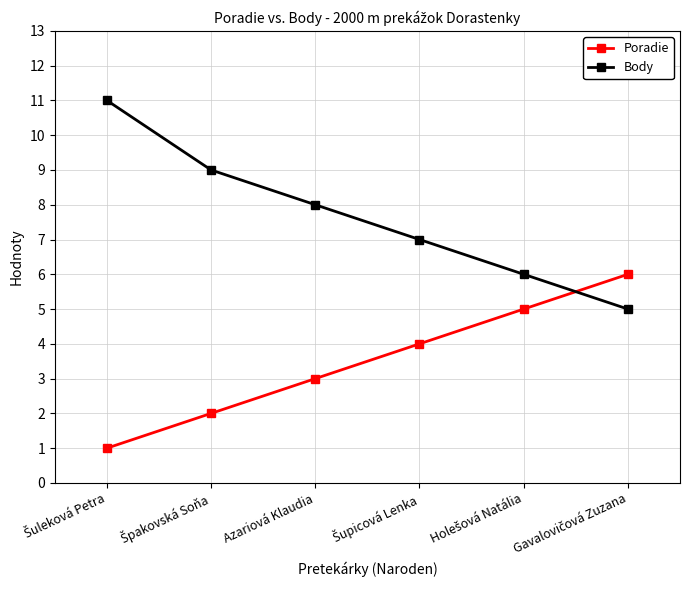

Reading left to right, list all the values displayed in this chart.

Poradie: 1	2	3	4	5	6
Body: 11	9	8	7	6	5